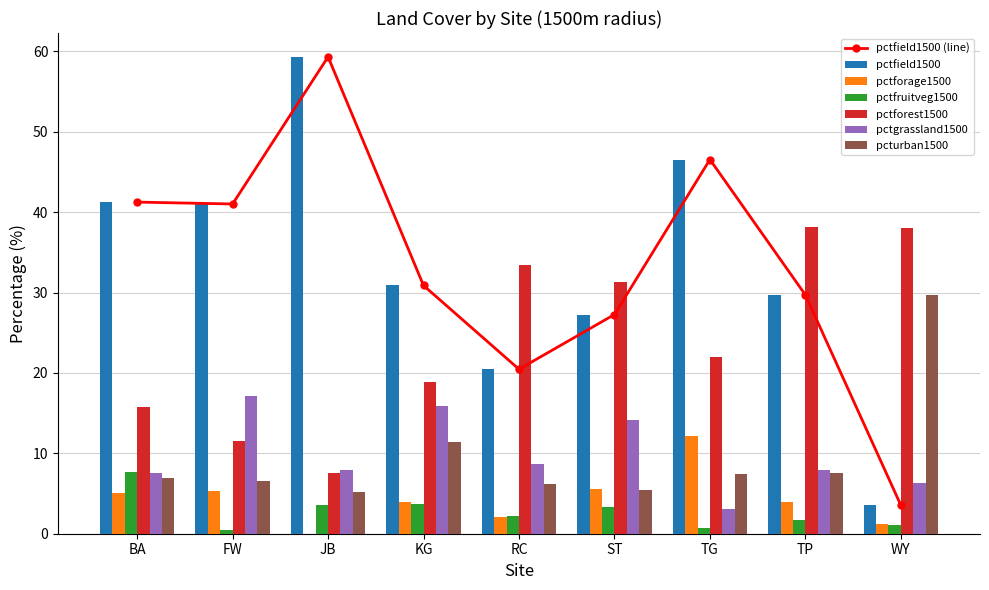

What is the average value of the pctfield1500 series?

33.3